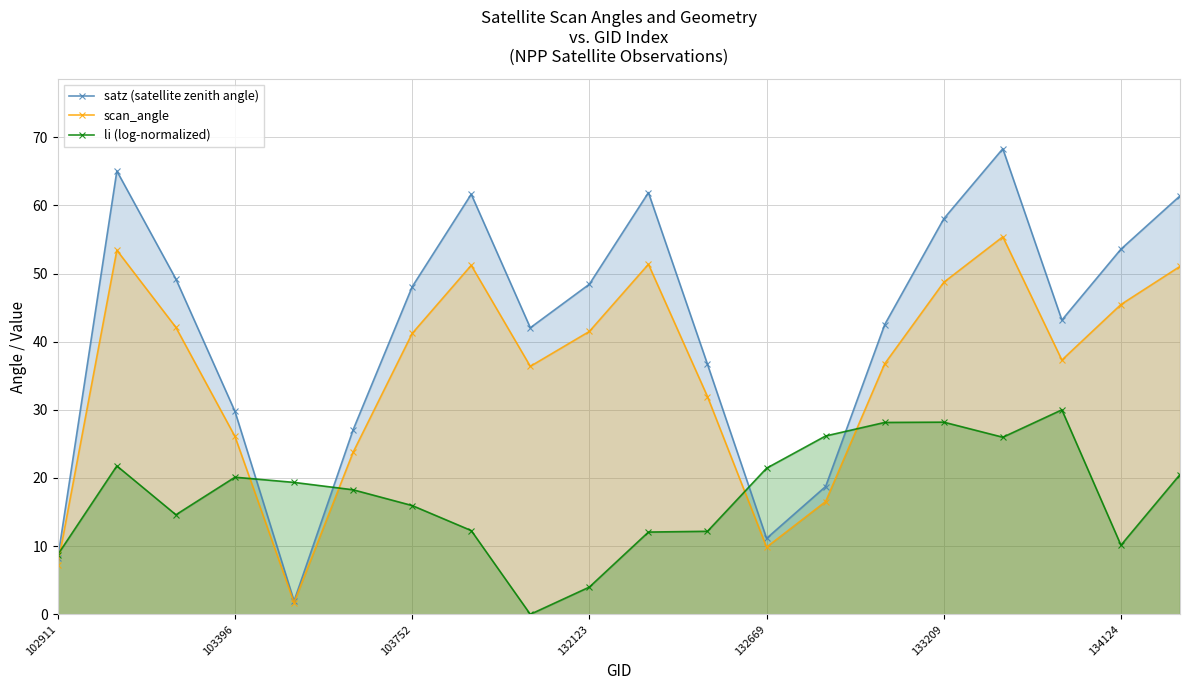

Reading left to right, extract all data points from this chart.

satz (satellite zenith angle): 8.2	65.0	49.2	29.8	1.9	27.1	48.1	61.6	42.0	48.4	61.9	36.7	11.1	18.8	42.5	58.0	68.3	43.2	53.6	61.4
scan_angle: 7.3	53.4	42.1	26.1	1.7	23.8	41.2	51.2	36.4	41.5	51.4	31.9	9.9	16.5	36.8	48.7	55.4	37.3	45.5	51.0
li (log-normalized): 8.8	21.8	14.6	20.1	19.4	18.3	16.0	12.3	0.0	4.0	12.1	12.2	21.4	26.2	28.1	28.2	26.0	30.0	10.1	20.5